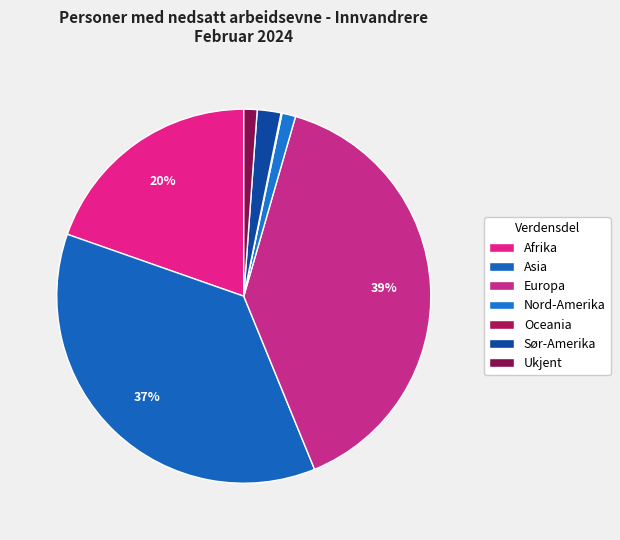

Is there any slice that represents more than half of the pie?

No